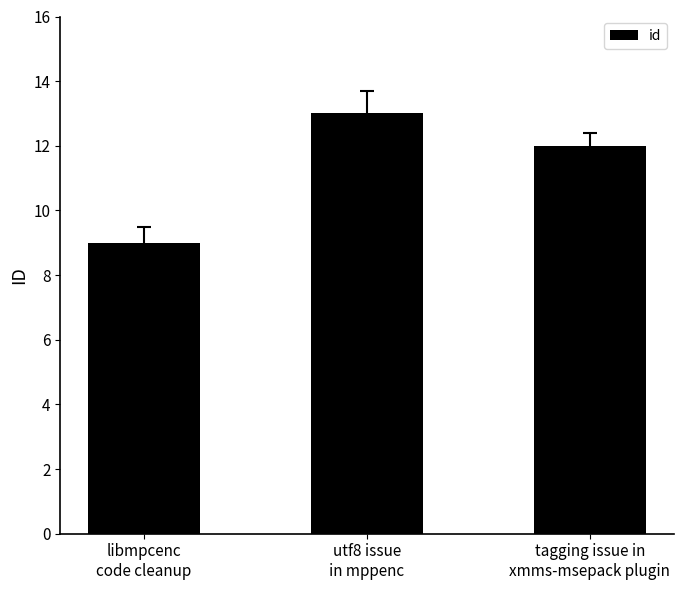

What is the average value?

11